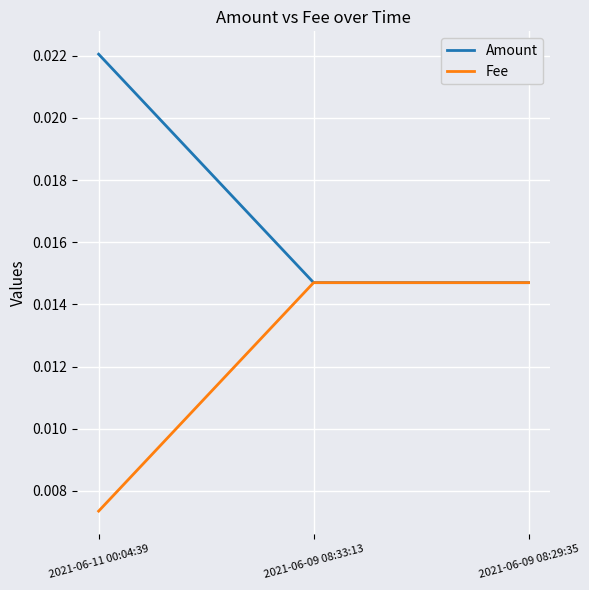

What position from the left is 2021-06-09 08:33:13?

2